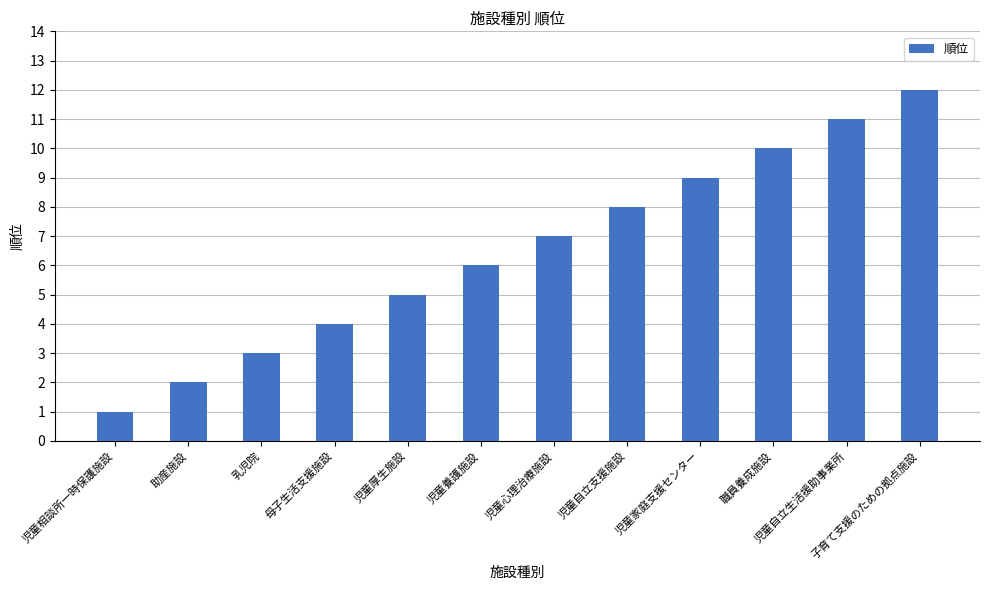

Rank the categories by value from lowest to highest.

児童相談所一時保護施設, 助産施設, 乳児院, 母子生活支援施設, 児童厚生施設, 児童養護施設, 児童心理治療施設, 児童自立支援施設, 児童家庭支援センター, 職員養成施設, 児童自立生活援助事業所, 子育て支援のための拠点施設